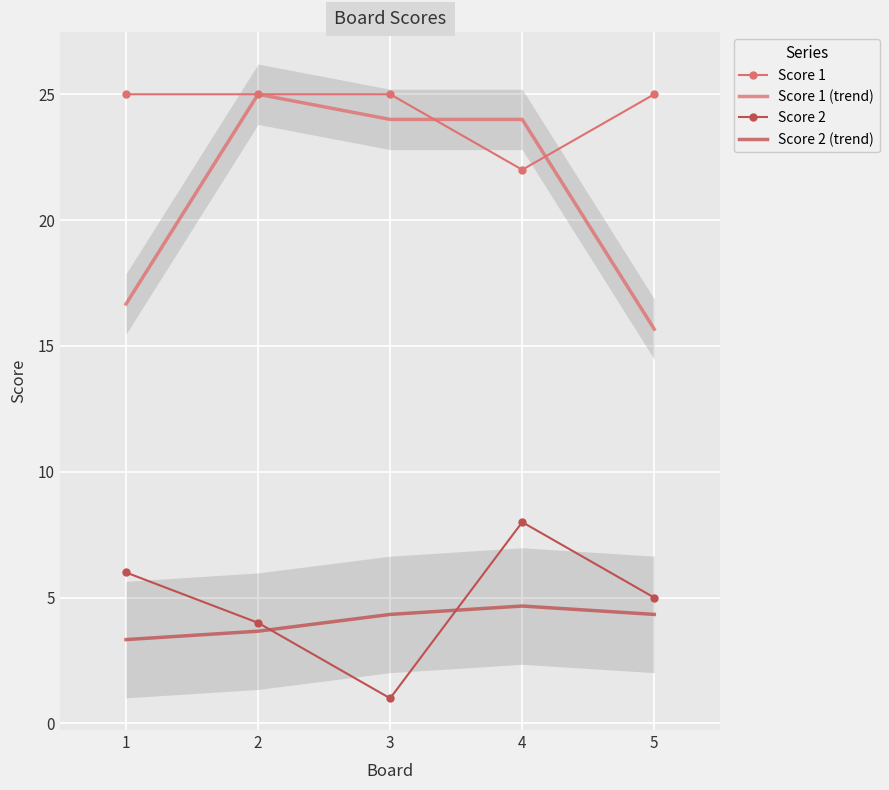

What is the value of the Score 1 point at the 1st from the left?

25.0